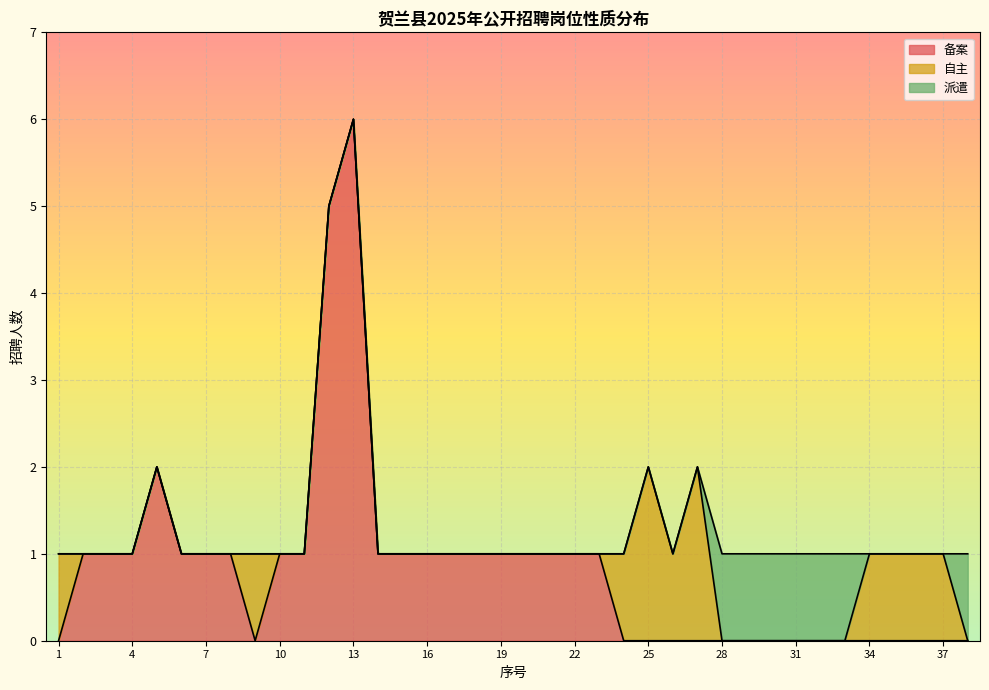

At which category is the sum across all series the highest?

13